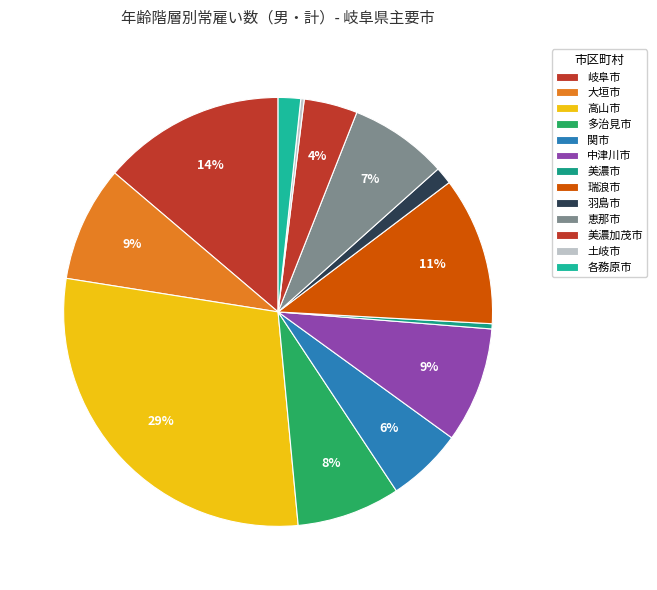

What is the change in value from 瑞浪市 to 羽島市?

-76